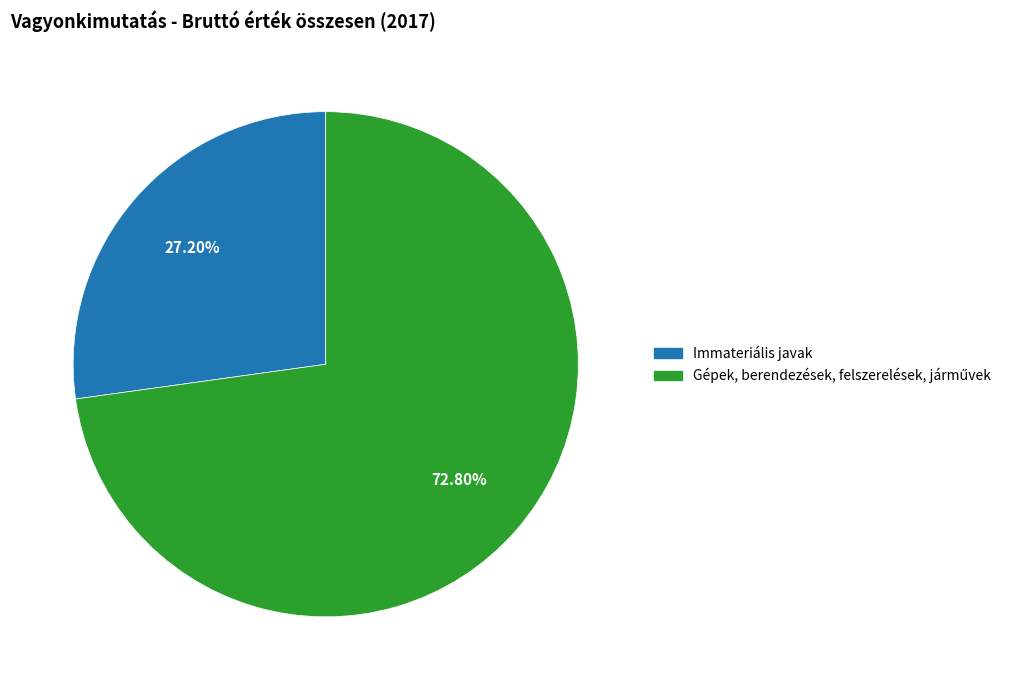

Count the number of slices in the pie.

2